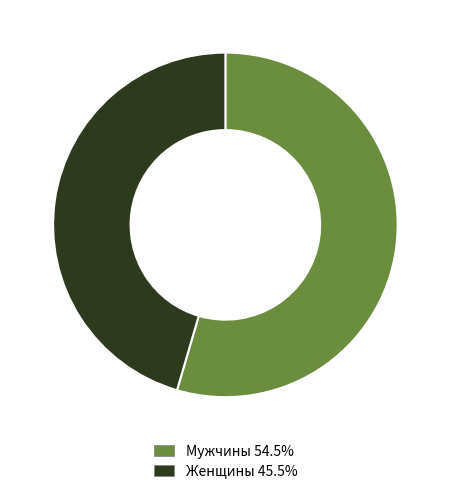

Is the sum of Женщины 45.5% and Мужчины 54.5% greater than half?

Yes